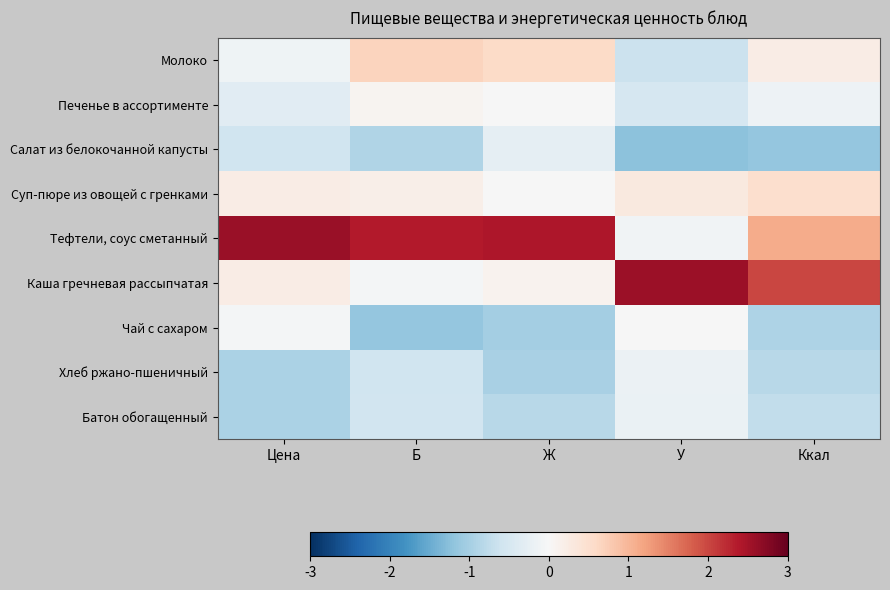

Reading left to right, what are all the values shown in this chart?

Молоко: Цена=-0.1	Б=0.7	Ж=0.6	У=-0.6	Ккал=0.2
Печенье в ассортименте: Цена=-0.3	Б=0.1	Ж=-0.0	У=-0.5	Ккал=-0.2
Салат из белокочанной капусты: Цена=-0.6	Б=-0.9	Ж=-0.3	У=-1.2	Ккал=-1.2
Суп-пюре из овощей с гренками: Цена=0.2	Б=0.2	Ж=-0.0	У=0.3	Ккал=0.5
Тефтели, соус сметанный: Цена=2.6	Б=2.4	Ж=2.4	У=-0.1	Ккал=1.1
Каша гречневая рассыпчатая: Цена=0.2	Б=-0.1	Ж=0.1	У=2.6	Ккал=2.0
Чай с сахаром: Цена=-0.1	Б=-1.2	Ж=-1.0	У=-0.0	Ккал=-0.9
Хлеб ржано-пшеничный: Цена=-0.9	Б=-0.6	Ж=-1.0	У=-0.2	Ккал=-0.8
Батон обогащенный: Цена=-0.9	Б=-0.6	Ж=-0.8	У=-0.2	Ккал=-0.7